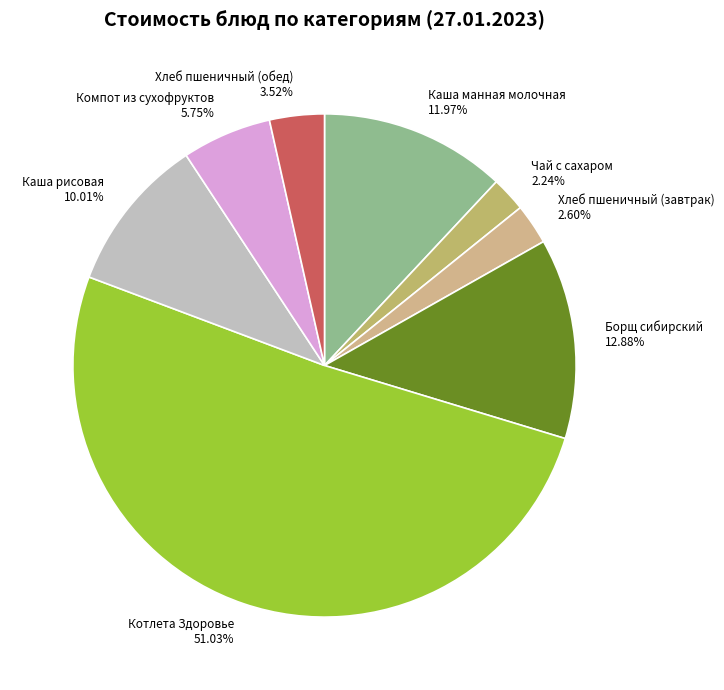

How many segments does this pie chart have?

8